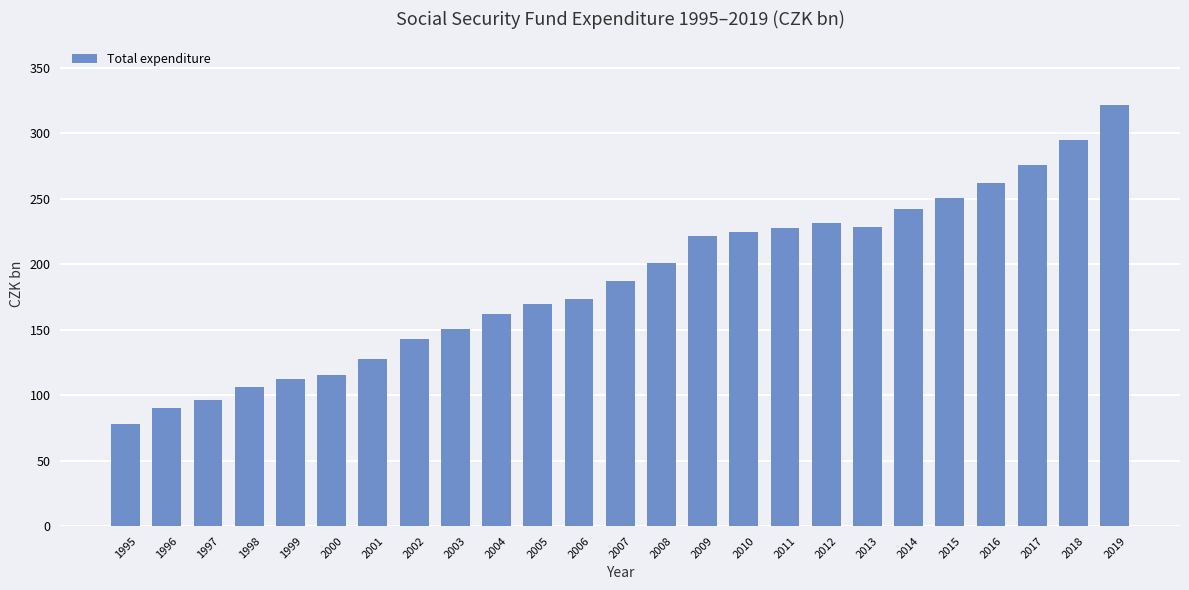

Is it true that the value at 2007 is 187.4?

True